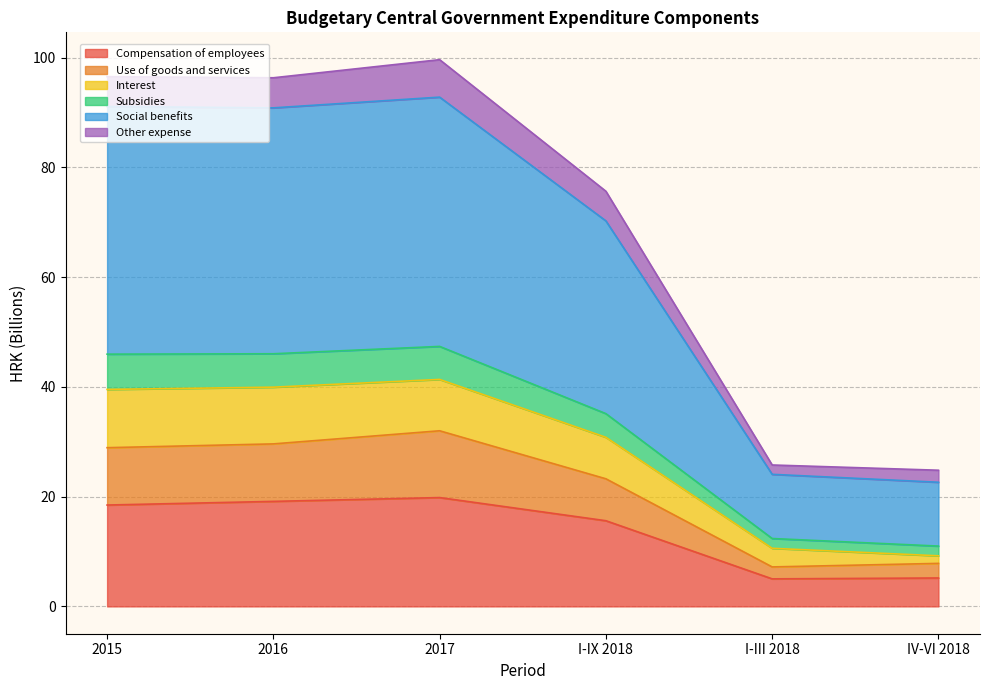

What are all the series names shown in the legend?

Compensation of employees, Use of goods and services, Interest, Subsidies, Social benefits, Other expense